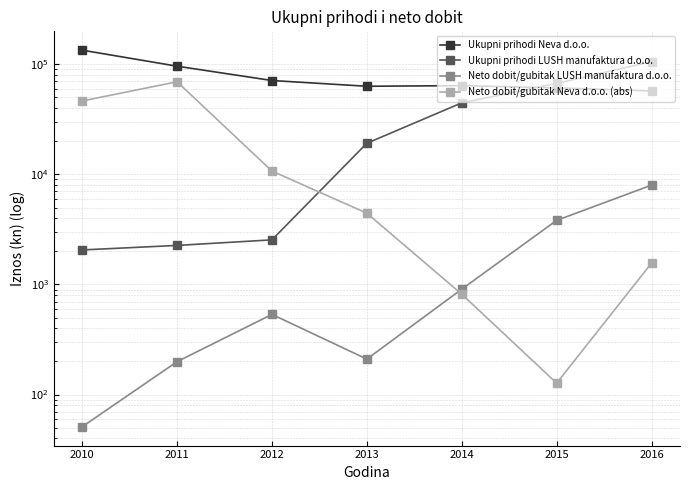

How many interior local peaks does the Neto dobit/gubitak Neva d.o.o. (abs) series have?

1